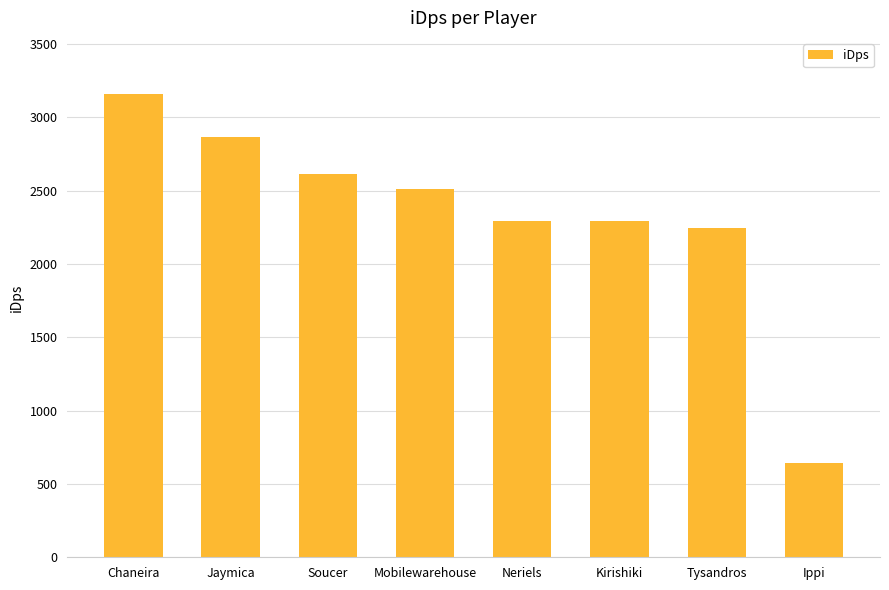

What is the label of the 1st bar from the left?

Chaneira